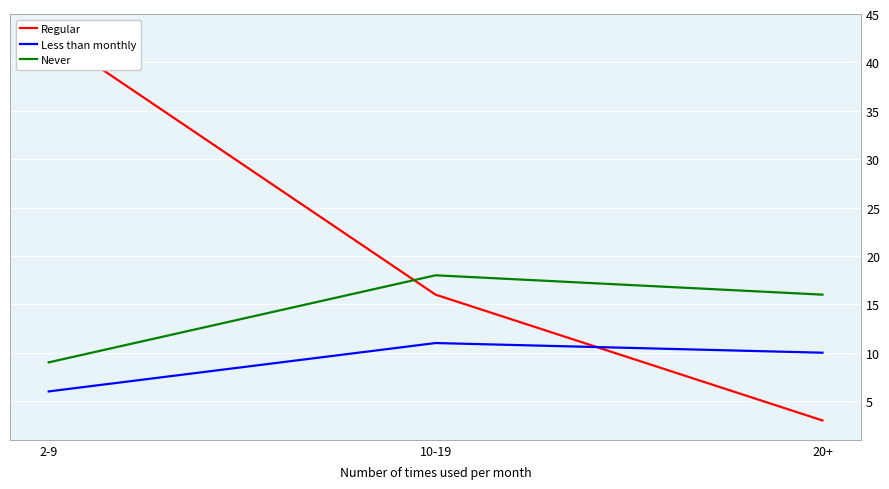

List the series in order of their overall mean, lowest first.

Less than monthly, Never, Regular